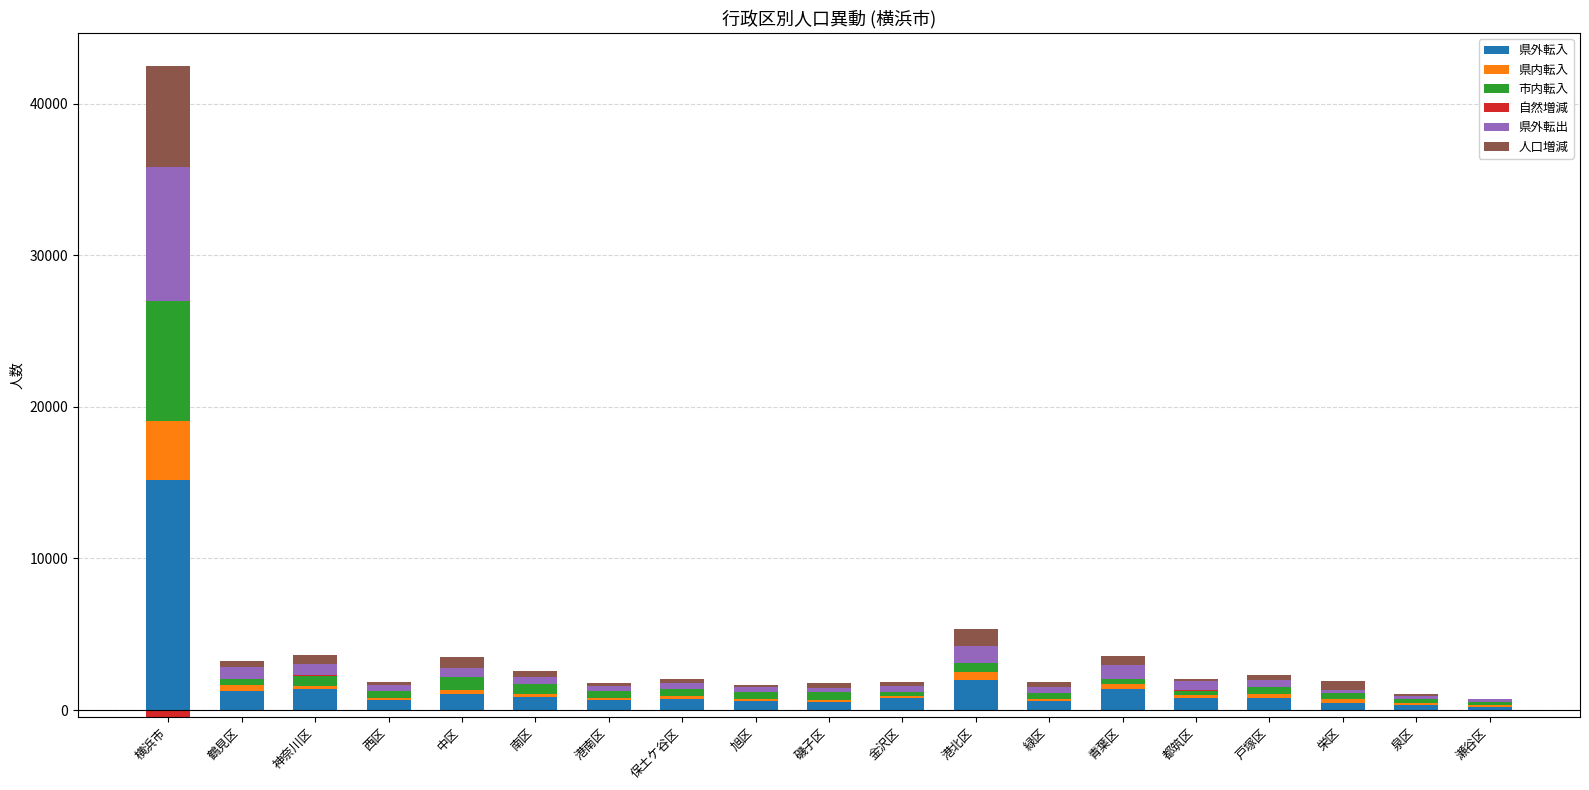

Is the value of 県外転出 at 栄区 greater than the value of 自然増減 at 栄区?

Yes